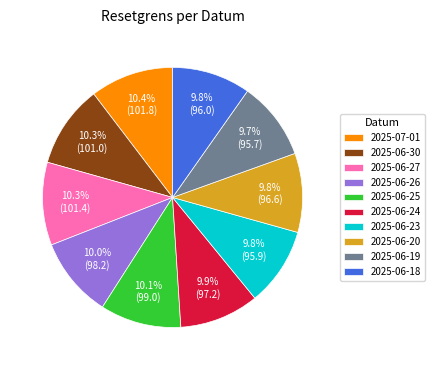

To the nearest percent, what percentage of the pie is 2025-06-26?

10%